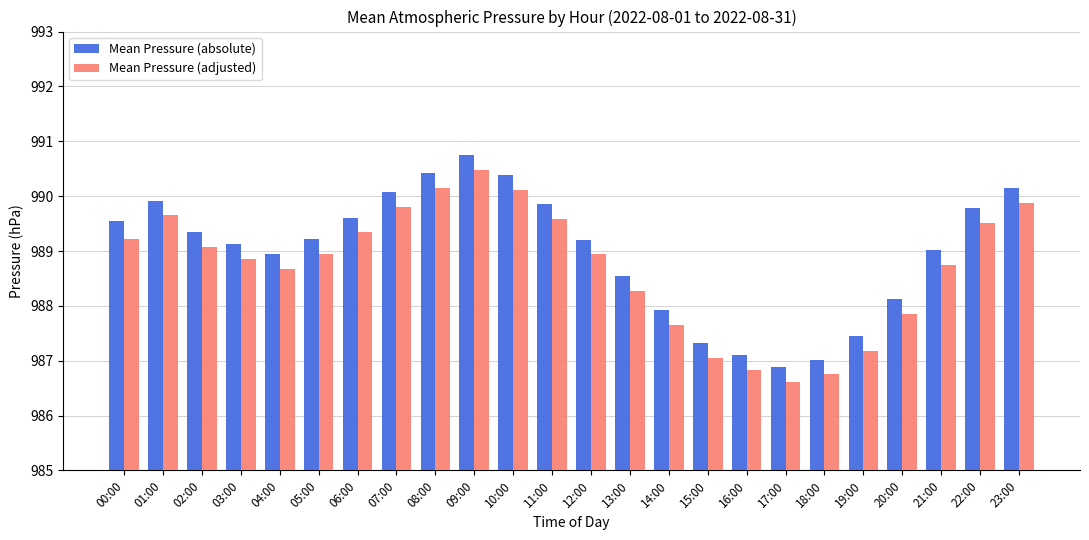

What is the difference between the second highest and minimum values in the Mean Pressure (absolute) series?

3.5